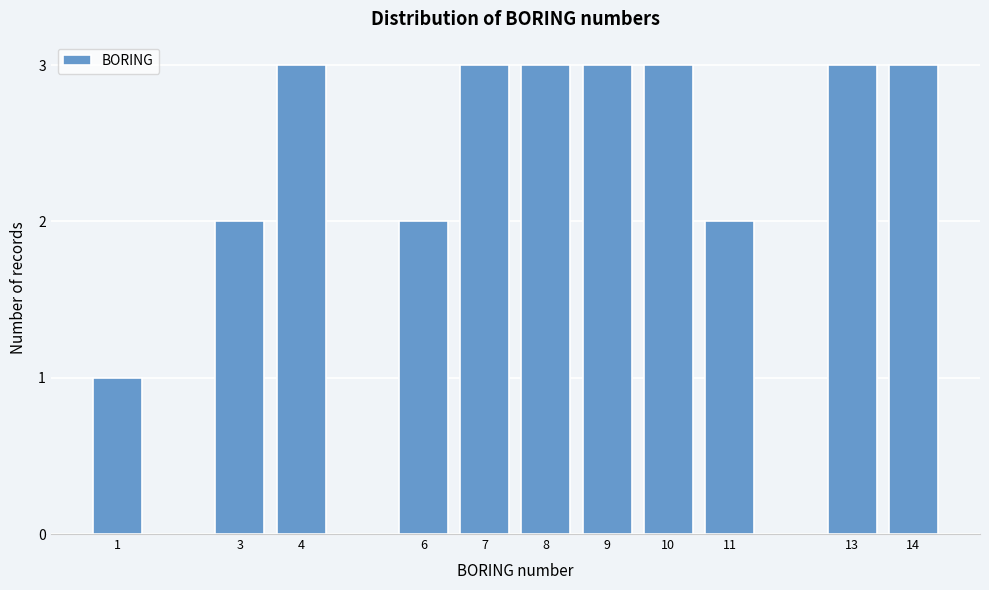

Reading left to right, list all the values displayed in this chart.

1	2	3	2	3	3	3	3	2	3	3